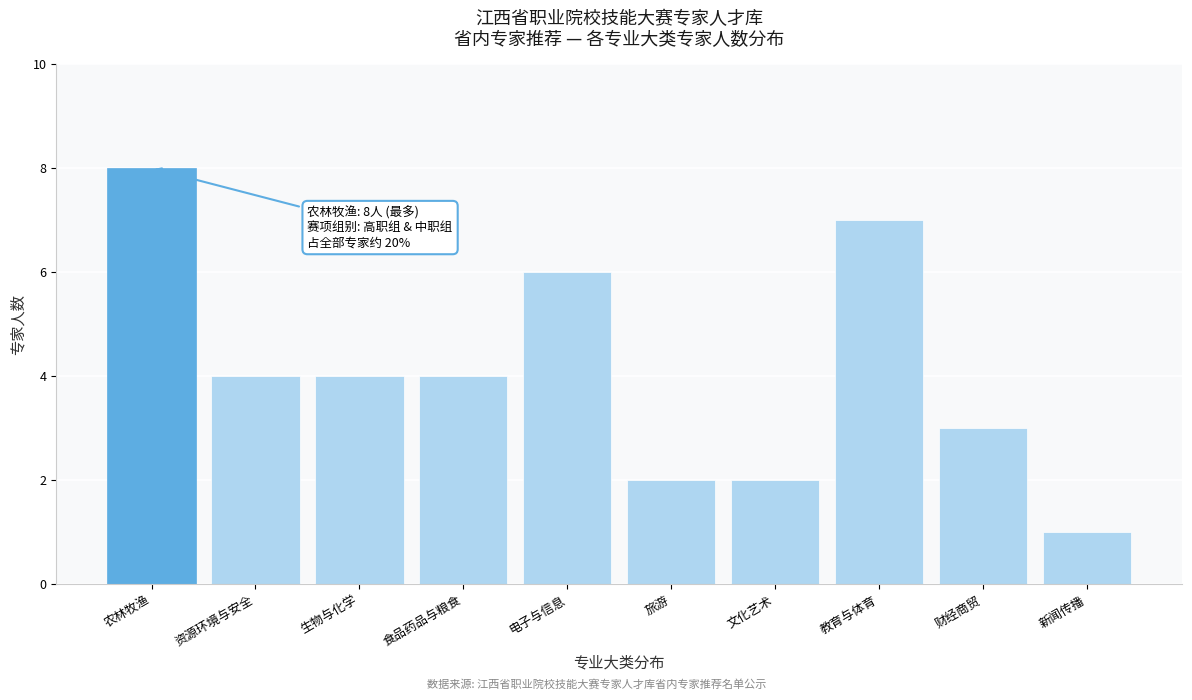

Reading left to right, extract all data points from this chart.

农林牧渔=8	资源环境与安全=4	生物与化学=4	食品药品与粮食=4	电子与信息=6	旅游=2	文化艺术=2	教育与体育=7	财经商贸=3	新闻传播=1